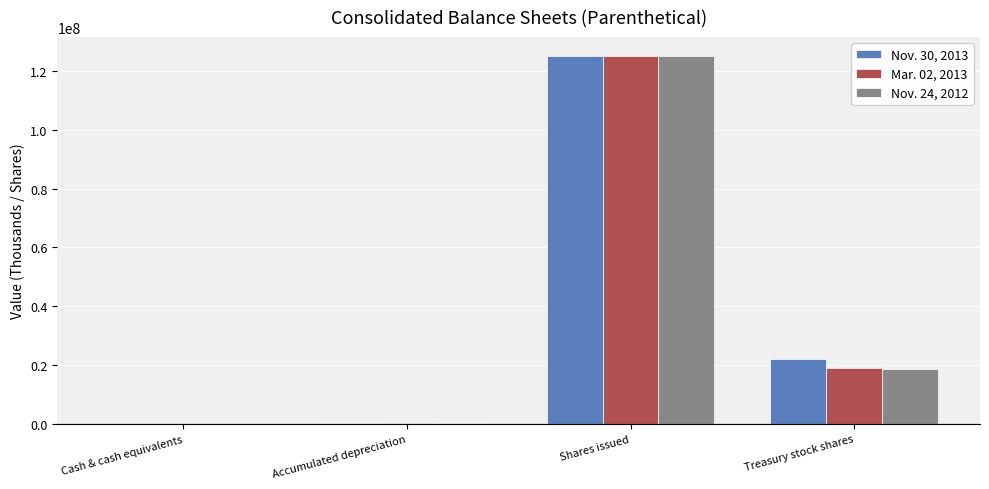

How many groups of bars are there?

4